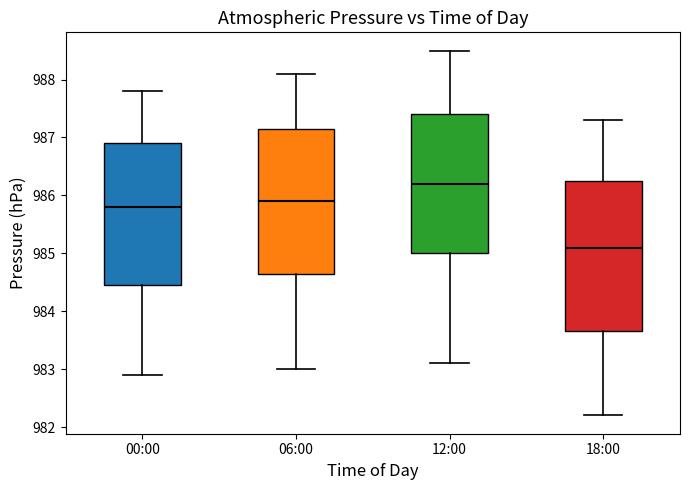

Which box's median line is the highest?

12:00